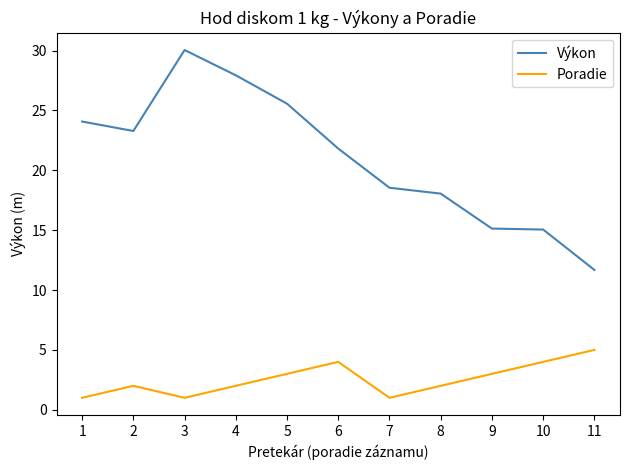

Rank the series at 9 from highest to lowest value.

Výkon, Poradie